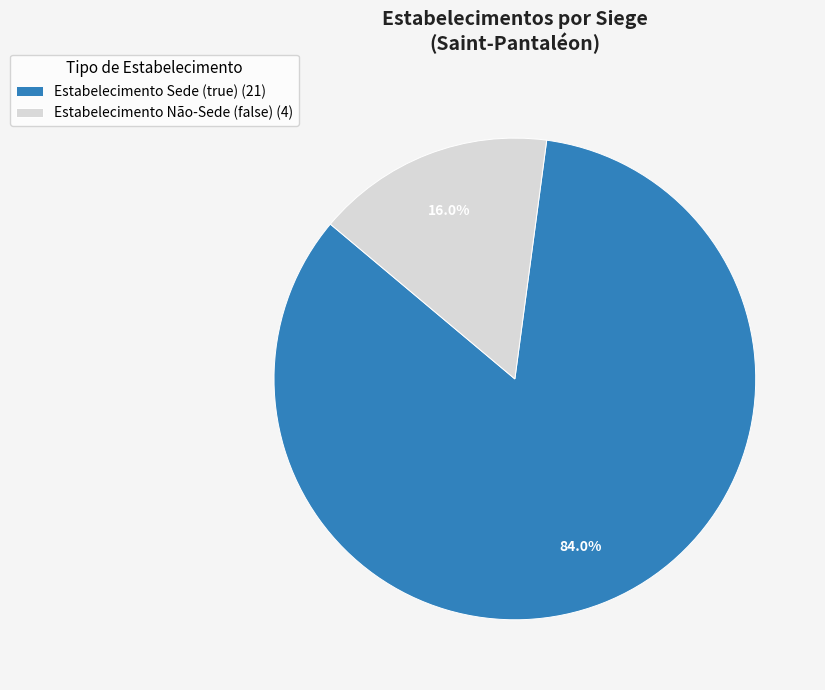

Does Estabelecimento Não-Sede (false) (4) account for over 50% of the chart?

No